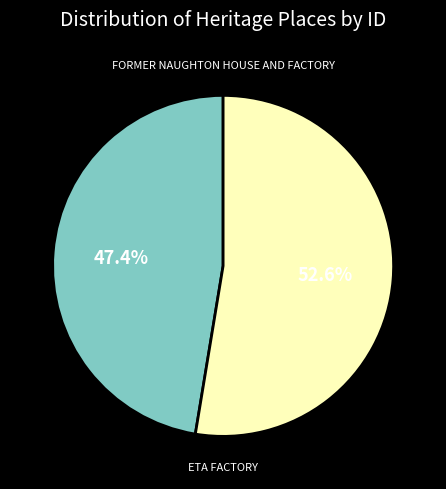

Is there a majority slice in this chart?

Yes